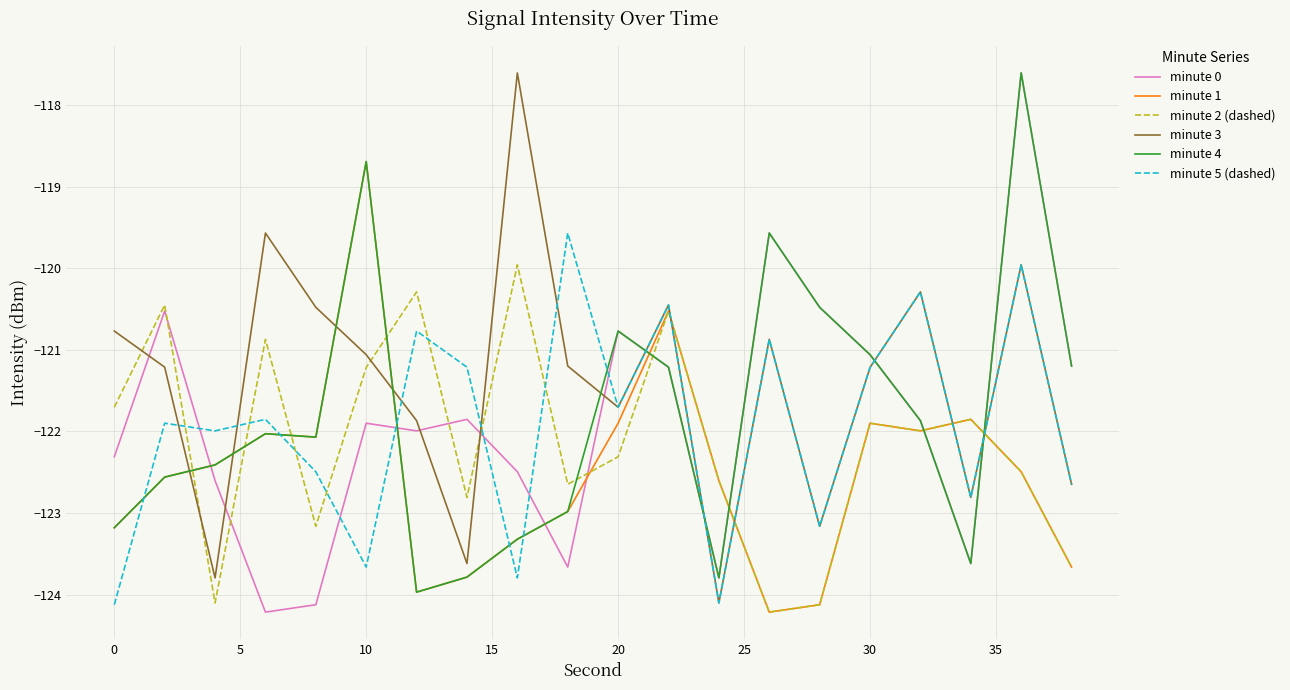

Reading left to right, transcribe all the data shown in this chart.

minute 0: -122.3	-120.5	-122.6	-124.2	-124.1	-121.9	-122.0	-121.9	-122.5	-123.7	-120.8	-121.2	-123.8	-119.6	-120.5	-121.1	-121.9	-123.6	-117.6	-121.2
minute 1: -123.2	-122.6	-122.4	-122.0	-122.1	-118.7	-124.0	-123.8	-123.3	-123.0	-121.9	-120.5	-122.6	-124.2	-124.1	-121.9	-122.0	-121.9	-122.5	-123.7
minute 2 (dashed): -121.7	-120.5	-124.1	-120.9	-123.2	-121.2	-120.3	-122.8	-120.0	-122.6	-122.3	-120.5	-122.6	-124.2	-124.1	-121.9	-122.0	-121.9	-122.5	-123.7
minute 3: -120.8	-121.2	-123.8	-119.6	-120.5	-121.1	-121.9	-123.6	-117.6	-121.2	-121.7	-120.5	-124.1	-120.9	-123.2	-121.2	-120.3	-122.8	-120.0	-122.6
minute 4: -123.2	-122.6	-122.4	-122.0	-122.1	-118.7	-124.0	-123.8	-123.3	-123.0	-120.8	-121.2	-123.8	-119.6	-120.5	-121.1	-121.9	-123.6	-117.6	-121.2
minute 5 (dashed): -124.1	-121.9	-122.0	-121.9	-122.5	-123.7	-120.8	-121.2	-123.8	-119.6	-121.7	-120.5	-124.1	-120.9	-123.2	-121.2	-120.3	-122.8	-120.0	-122.6